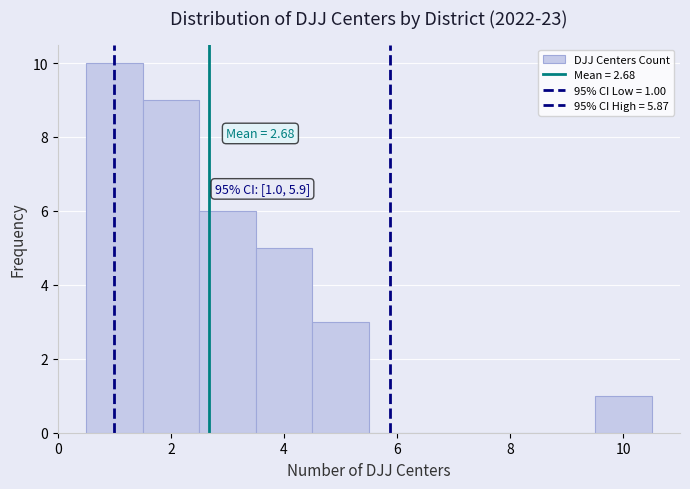

Over which range of the x-axis is the bar tallest?

0.5 to 1.5